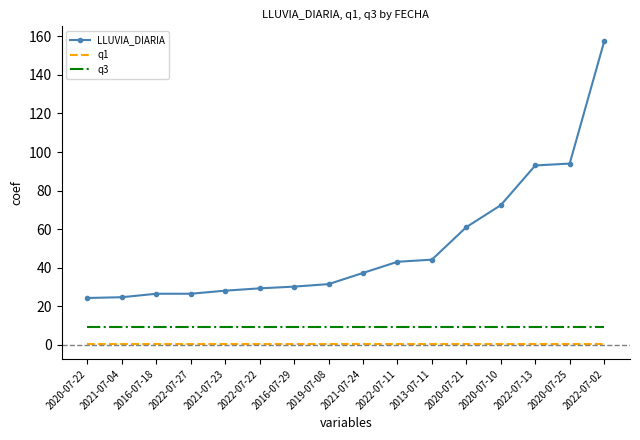

What is the difference between the maximum and minimum values in the LLUVIA_DIARIA series?

133.2